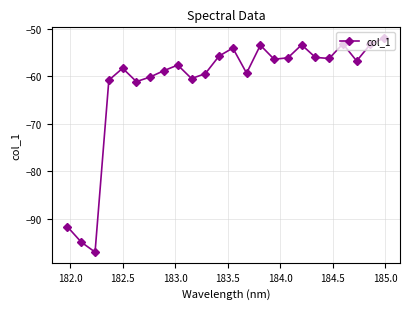

What is the difference between the second highest and minimum values?

43.9